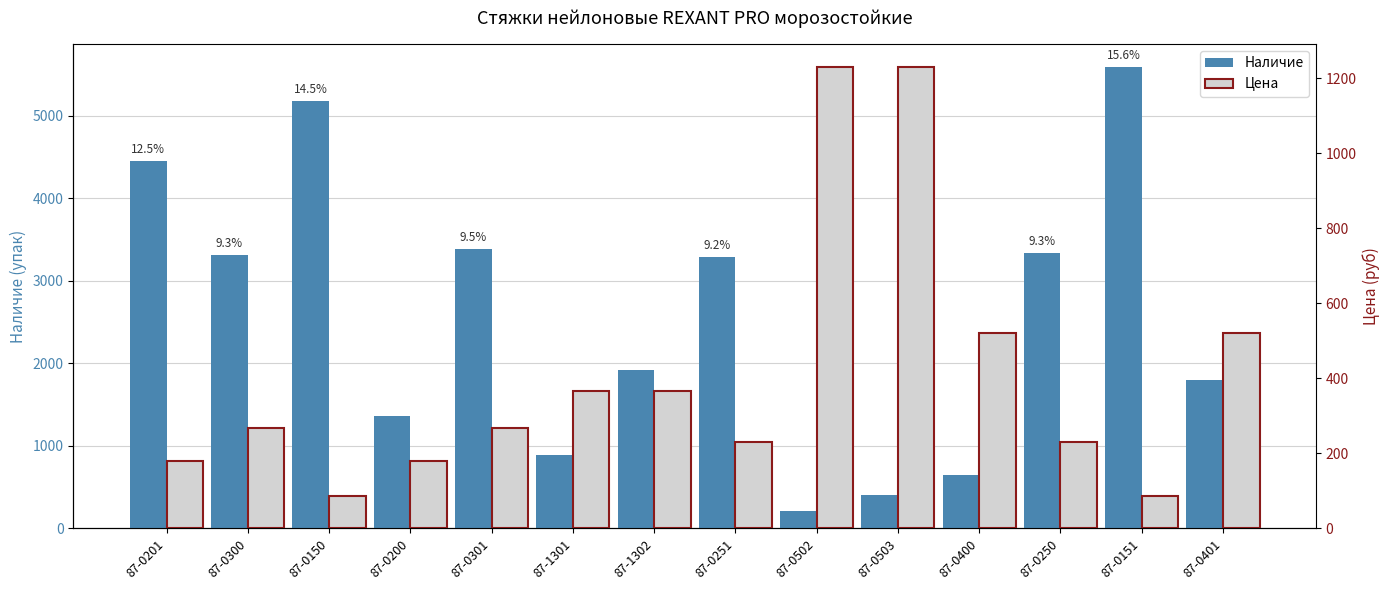

How many data points in Цена are above 268?

8